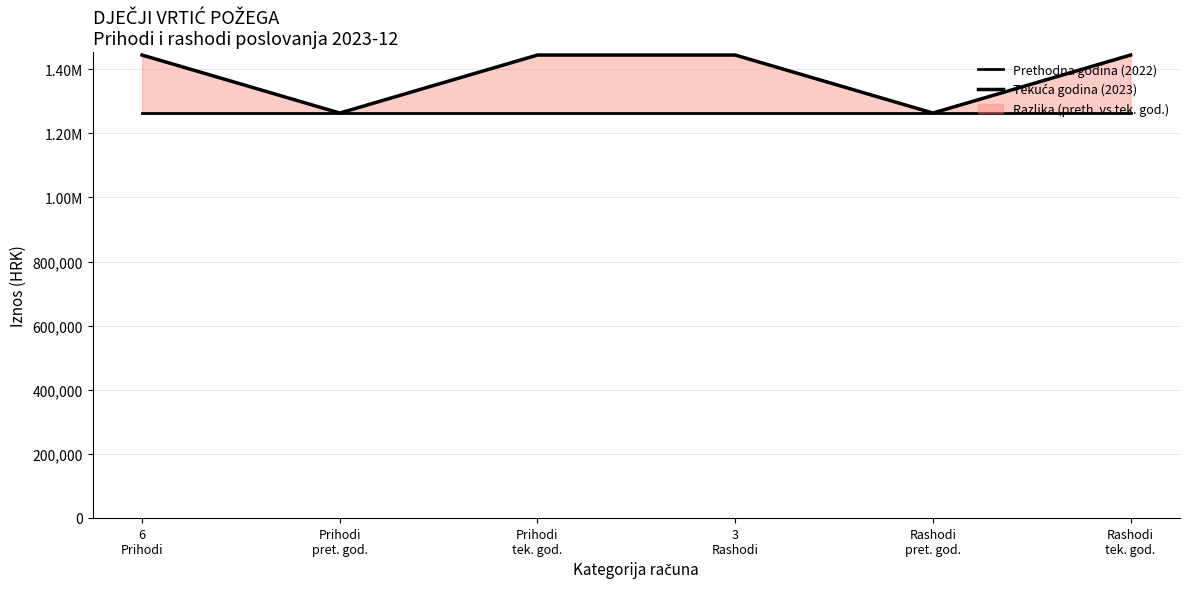

What is the label of the 4th point from the right?

Prihodi
tek. god.